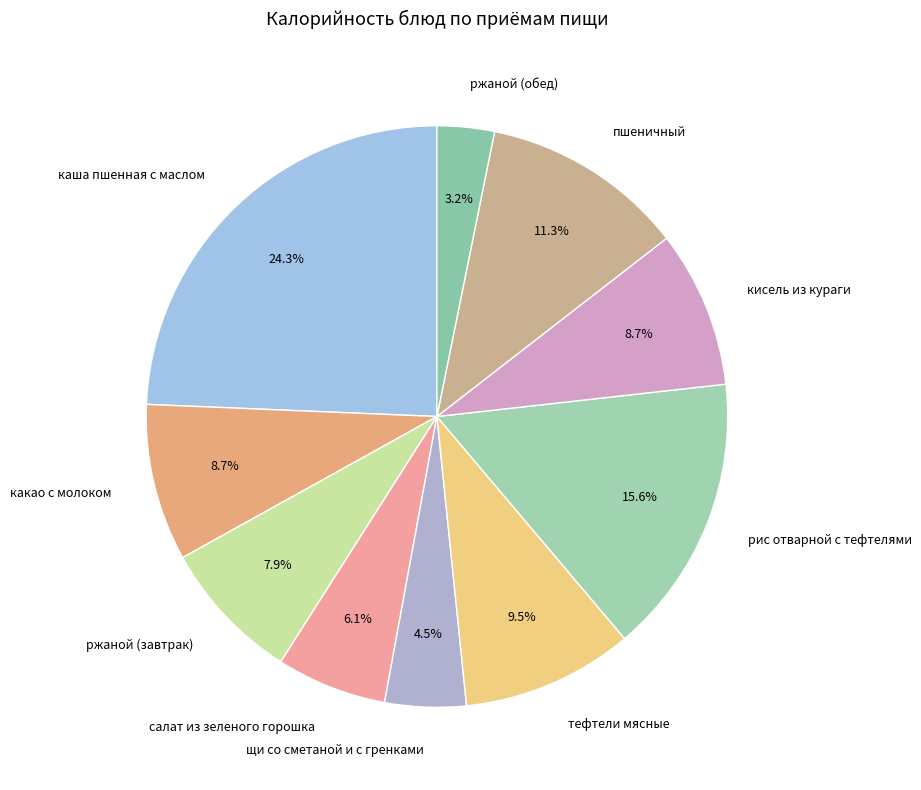

What is the largest slice in the pie chart?

каша пшенная с маслом